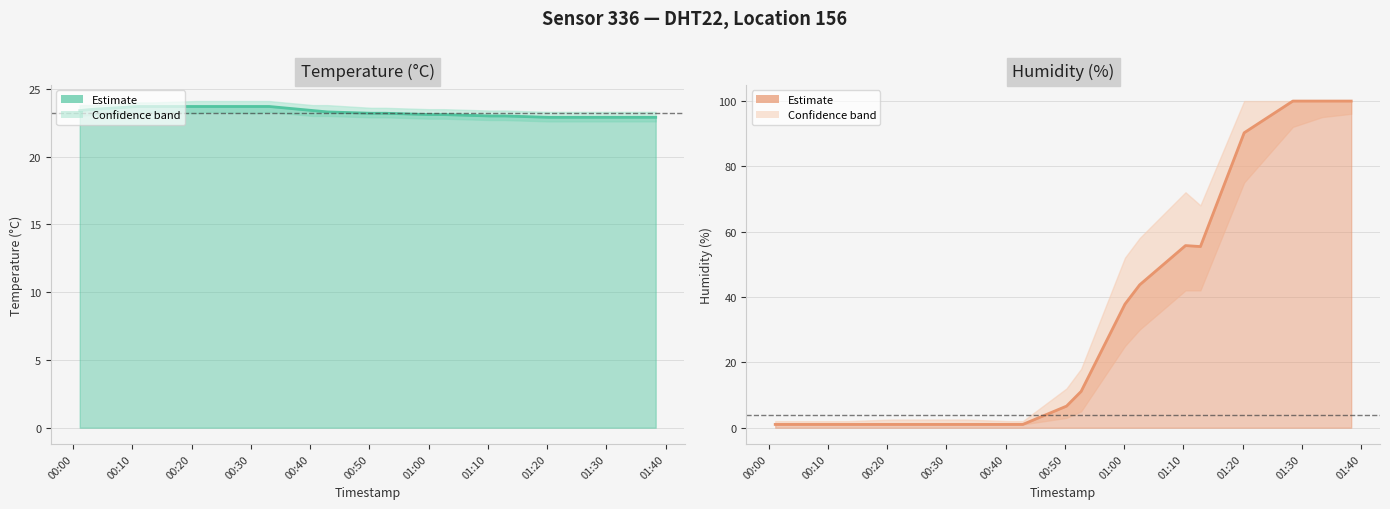

What is the average value?

30.5